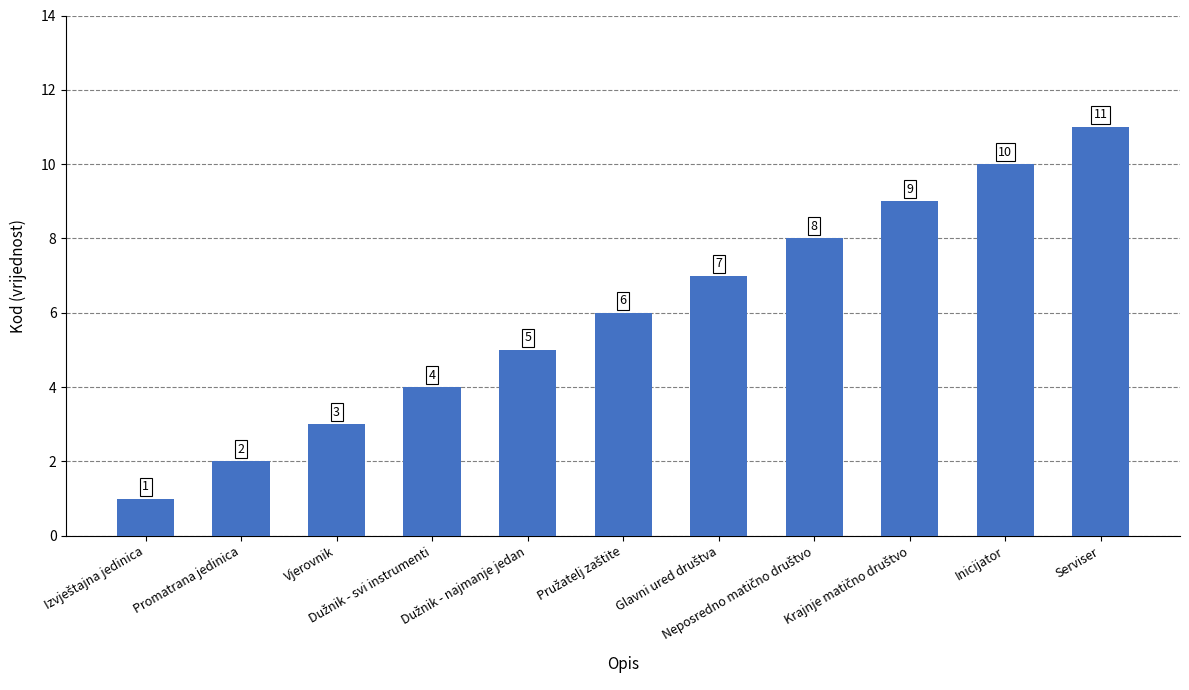

Between Vjerovnik and Serviser, which is larger?

Serviser